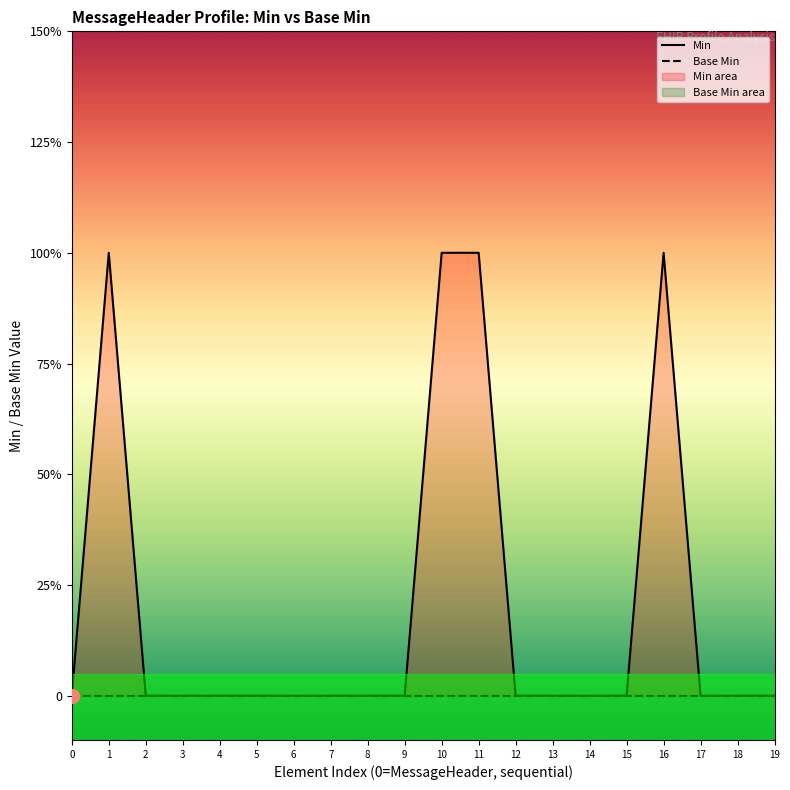

How many lines are shown in the chart?

2